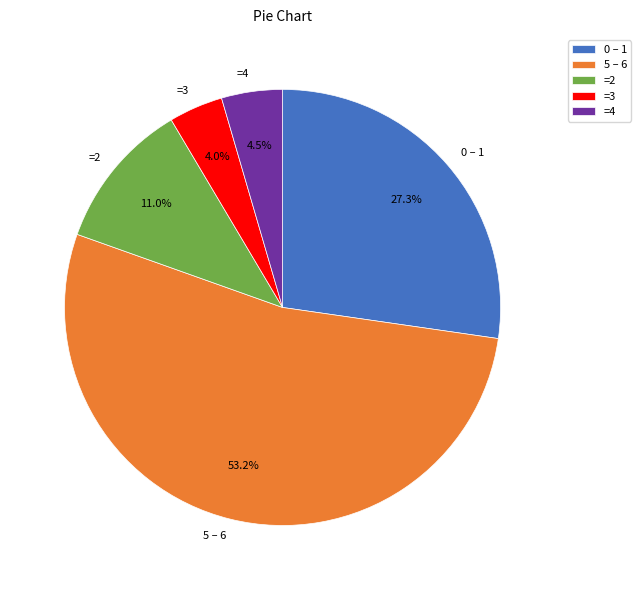

Approximately how many times larger is the value at =2 compared to 0 – 1?

0.4